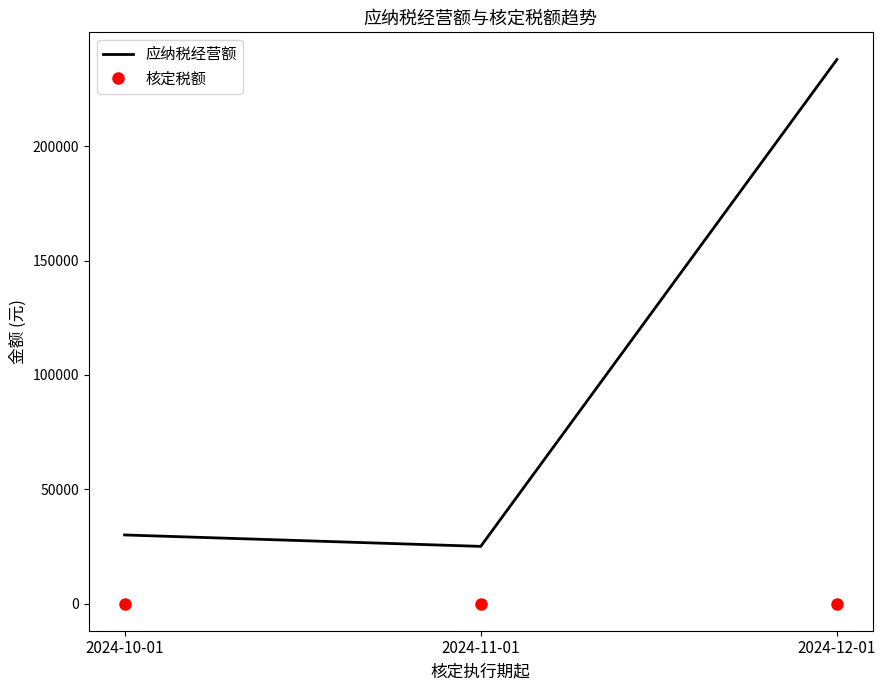

List the series in order of their overall mean, lowest first.

核定税额, 应纳税经营额